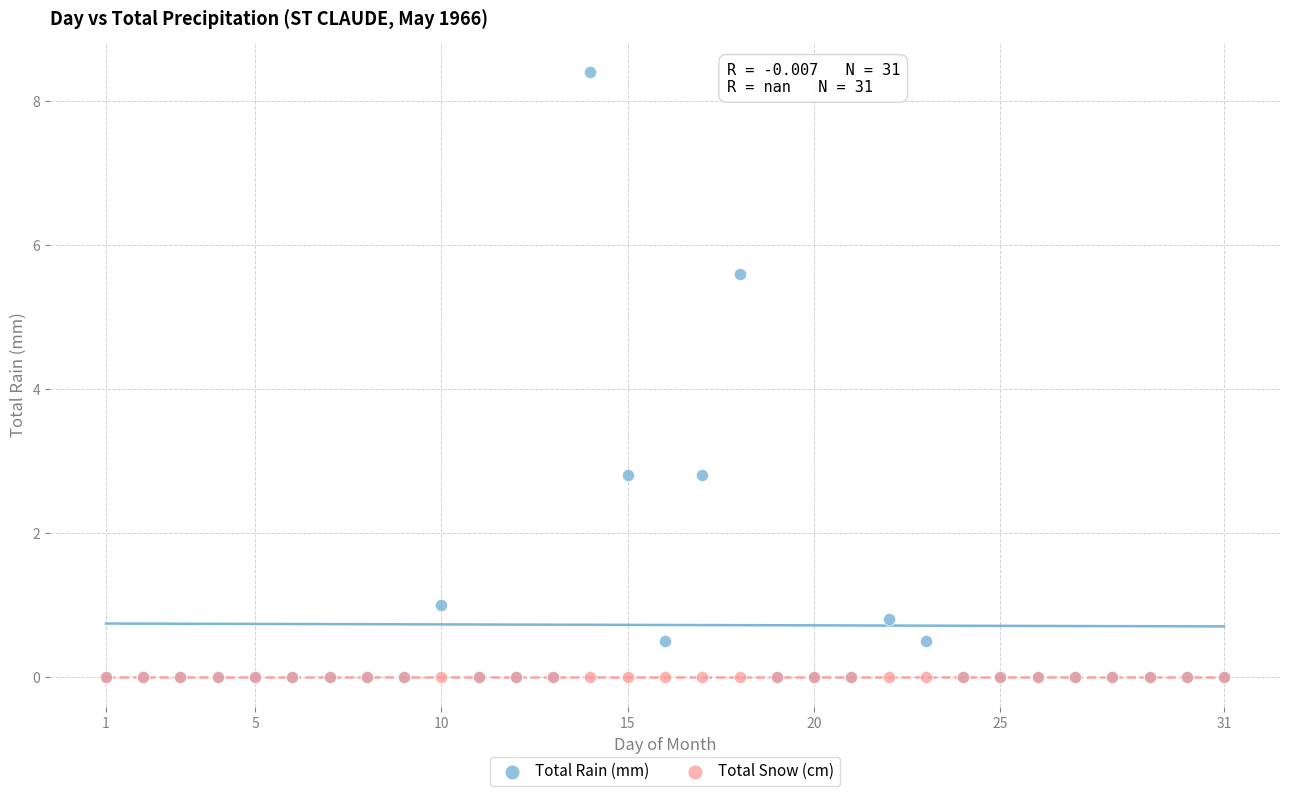

What are all the series names shown in the legend?

Total Rain (mm), Total Snow (cm)